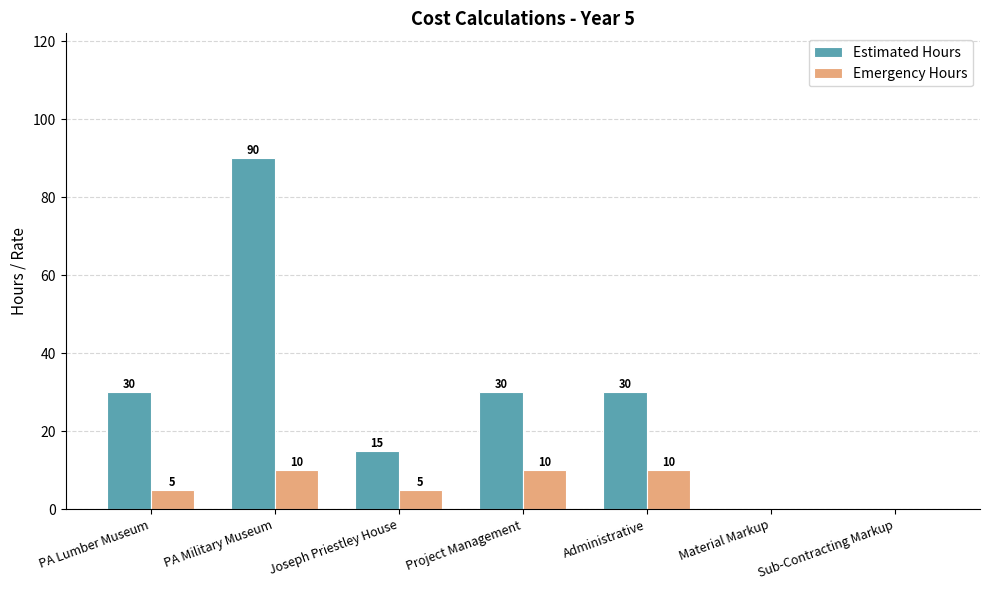

The value of Emergency Hours at Project Management is 10. True or false?

True